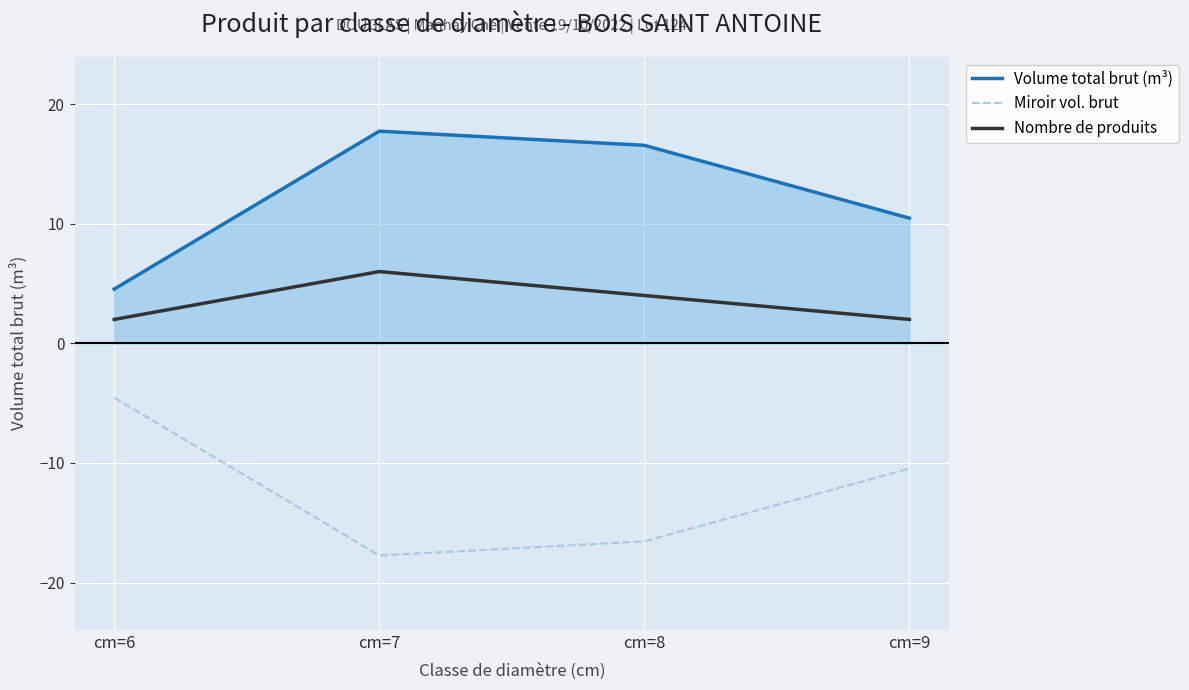

True or false: Miroir vol. brut has a value of -10.5 at cm=9.

True